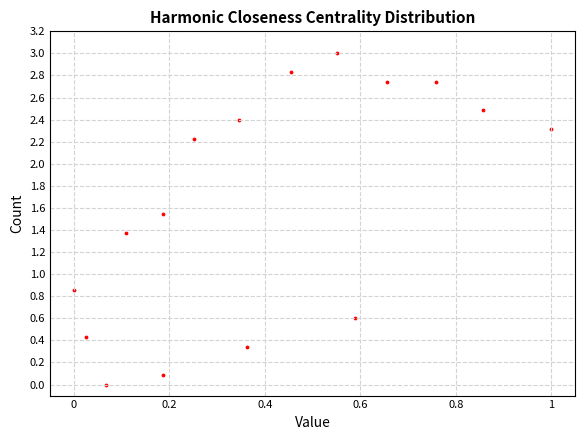

What is the range of Y values (max minus min)?

3.0